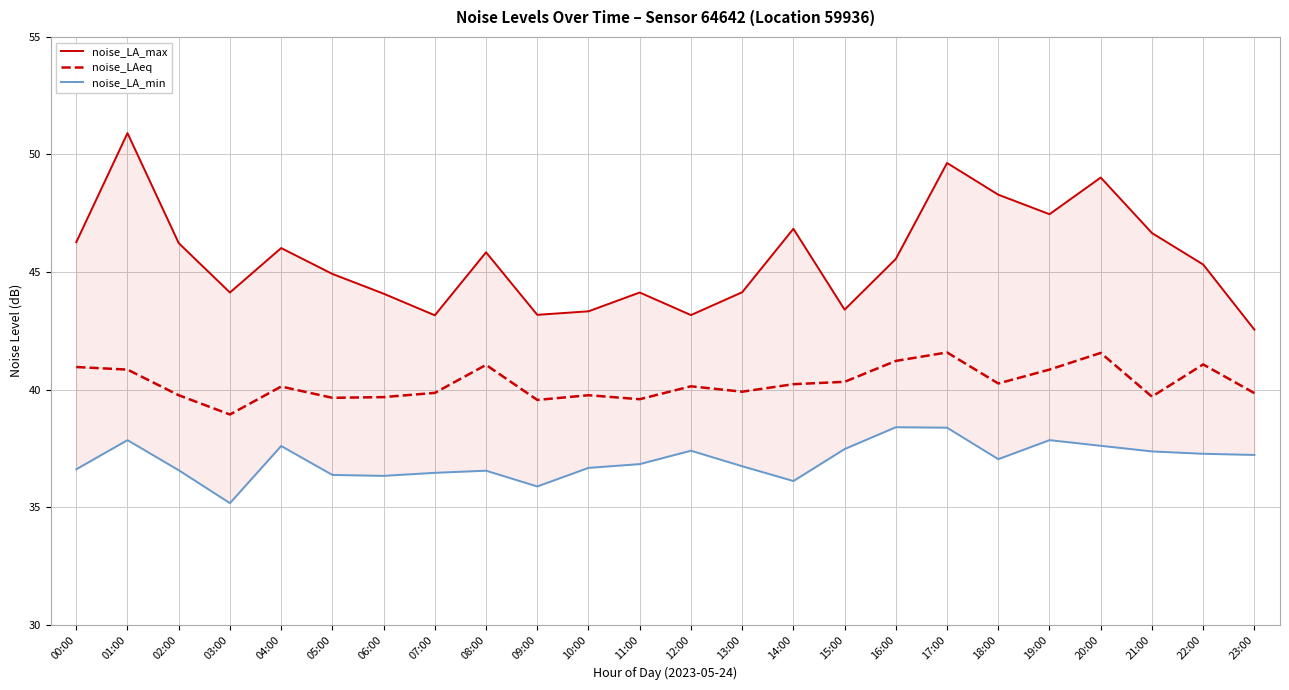

Reading right to left, extract all data points from this chart.

noise_LA_max: 23:00=42.5	22:00=45.3	21:00=46.7	20:00=49.0	19:00=47.5	18:00=48.3	17:00=49.6	16:00=45.6	15:00=43.4	14:00=46.8	13:00=44.1	12:00=43.2	11:00=44.1	10:00=43.3	09:00=43.2	08:00=45.8	07:00=43.2	06:00=44.1	05:00=44.9	04:00=46.0	03:00=44.1	02:00=46.2	01:00=50.9	00:00=46.3
noise_LAeq: 23:00=39.9	22:00=41.1	21:00=39.7	20:00=41.6	19:00=40.9	18:00=40.3	17:00=41.6	16:00=41.2	15:00=40.3	14:00=40.2	13:00=39.9	12:00=40.1	11:00=39.6	10:00=39.8	09:00=39.6	08:00=41.0	07:00=39.9	06:00=39.7	05:00=39.6	04:00=40.1	03:00=38.9	02:00=39.8	01:00=40.9	00:00=41.0
noise_LA_min: 23:00=37.2	22:00=37.3	21:00=37.4	20:00=37.6	19:00=37.9	18:00=37.0	17:00=38.4	16:00=38.4	15:00=37.5	14:00=36.1	13:00=36.7	12:00=37.4	11:00=36.8	10:00=36.7	09:00=35.9	08:00=36.5	07:00=36.5	06:00=36.3	05:00=36.4	04:00=37.6	03:00=35.2	02:00=36.6	01:00=37.9	00:00=36.6